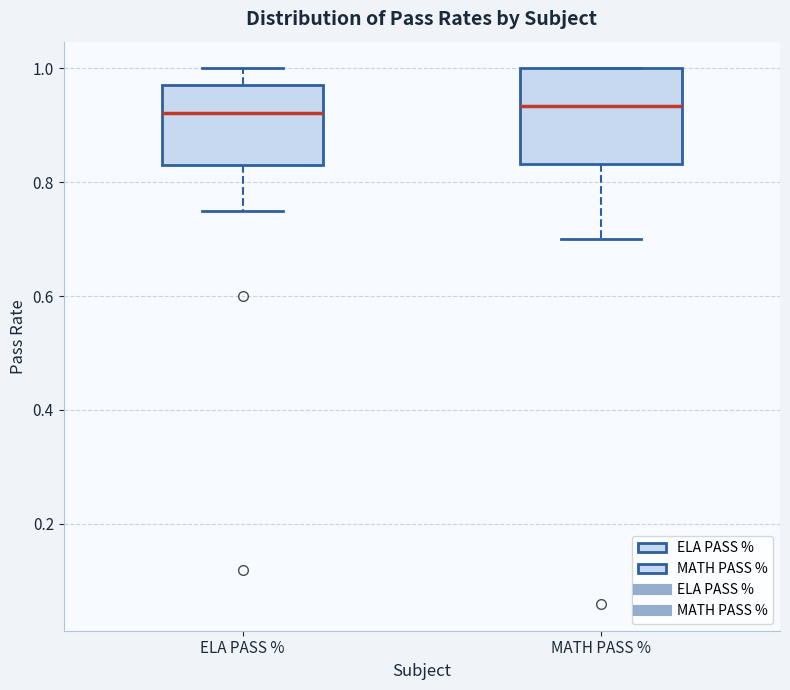

Reading left to right, read every box against the y-axis: the position of its median line, the range the box covers, and the ends of its whiskers. The values are not printed on the chart, so give them approximately, as read against the axis.

ELA PASS %: median 0.92, box 0.82 to 0.98, whiskers 0.76 to 1.00
MATH PASS %: median 0.94, box 0.84 to 1.00, whiskers 0.70 to 1.00